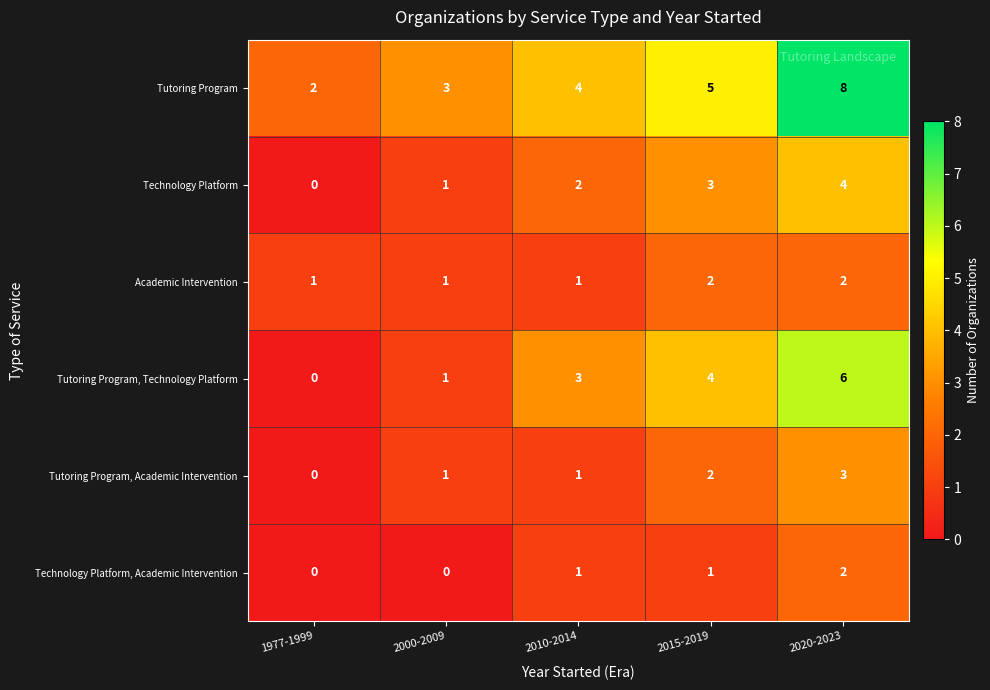

What is the sum of all Academic Intervention values?

7